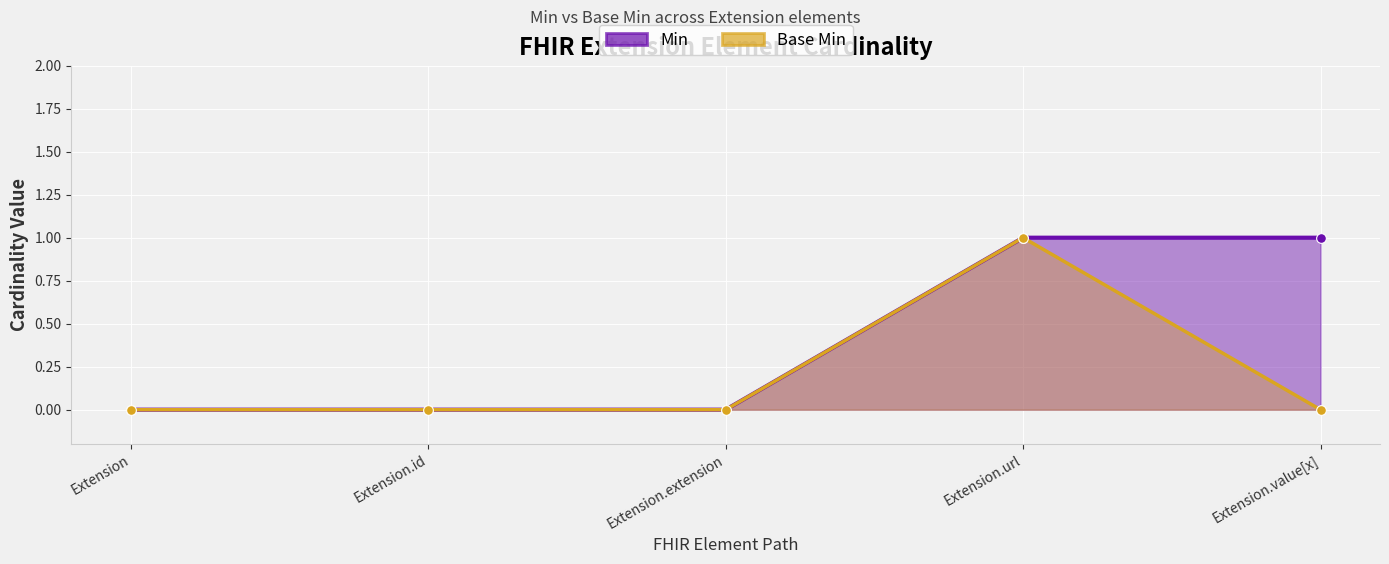

What are all the series names shown in the legend?

Min, Base Min